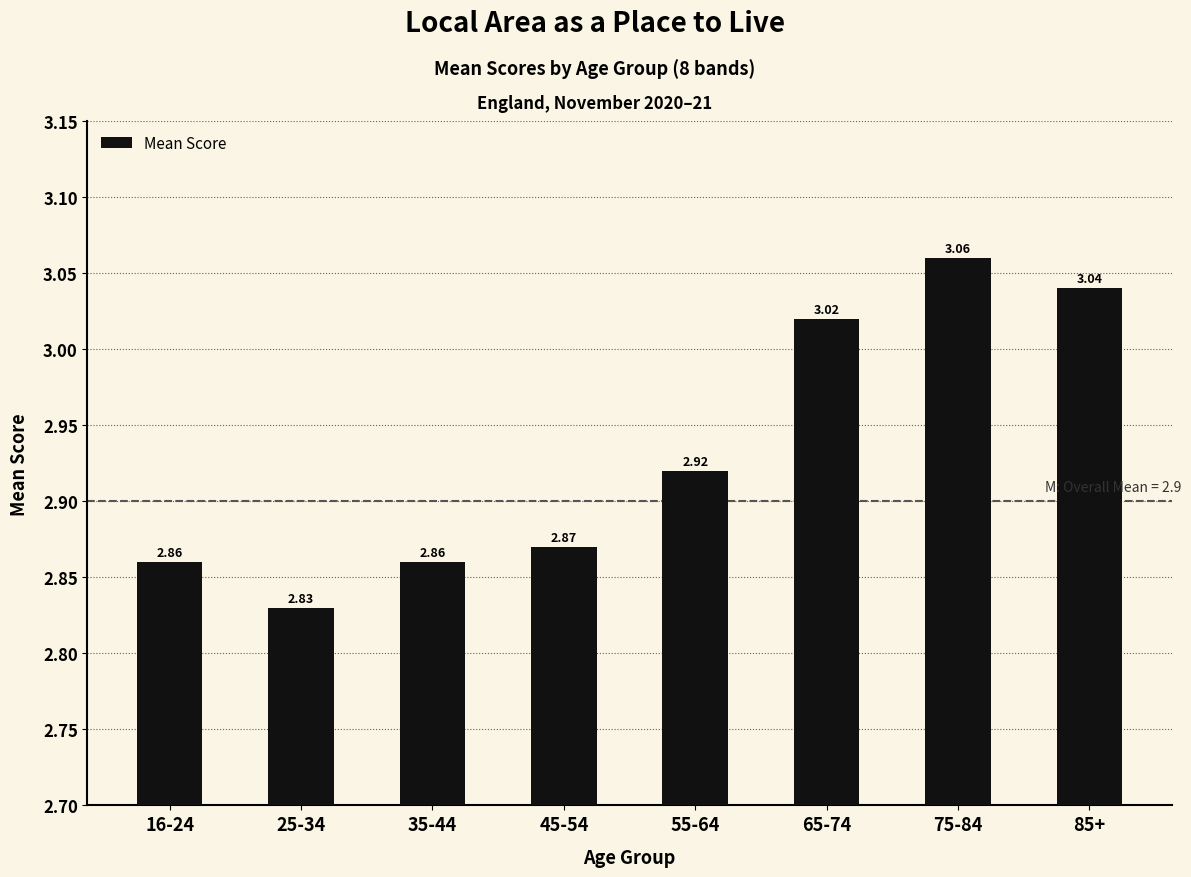

Approximately how many times larger is the value at 25-34 compared to 75-84?

0.9